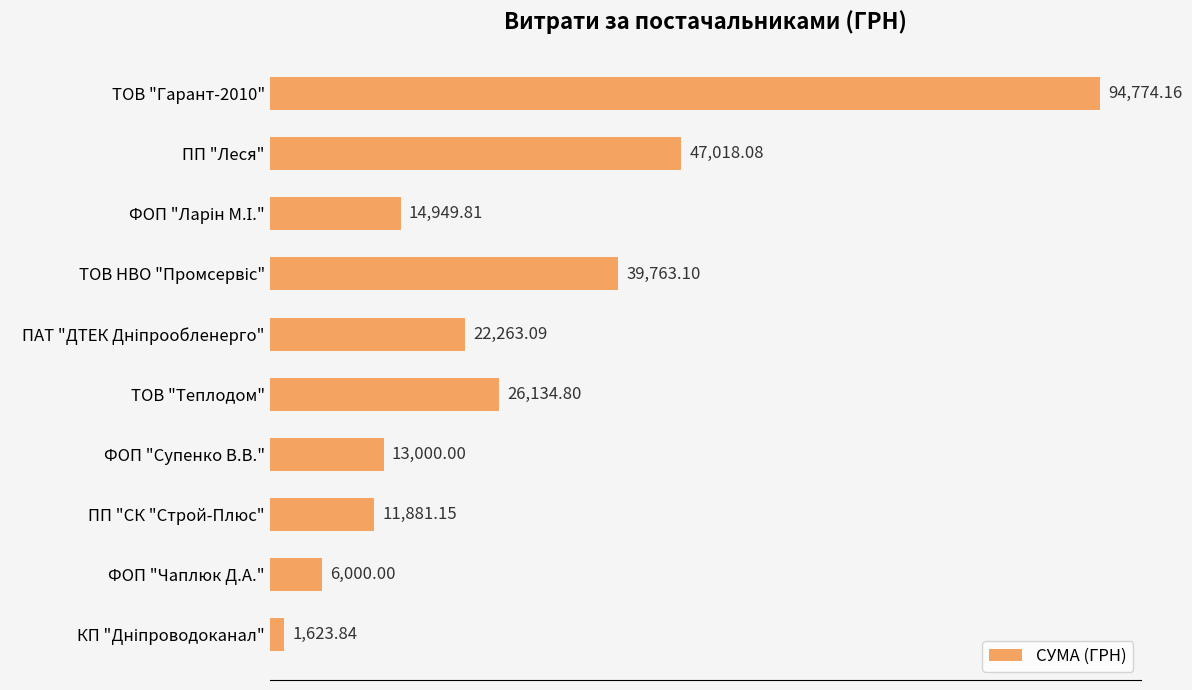

Between ТОВ "Теплодом" and ПП "Леся", which is larger?

ПП "Леся"